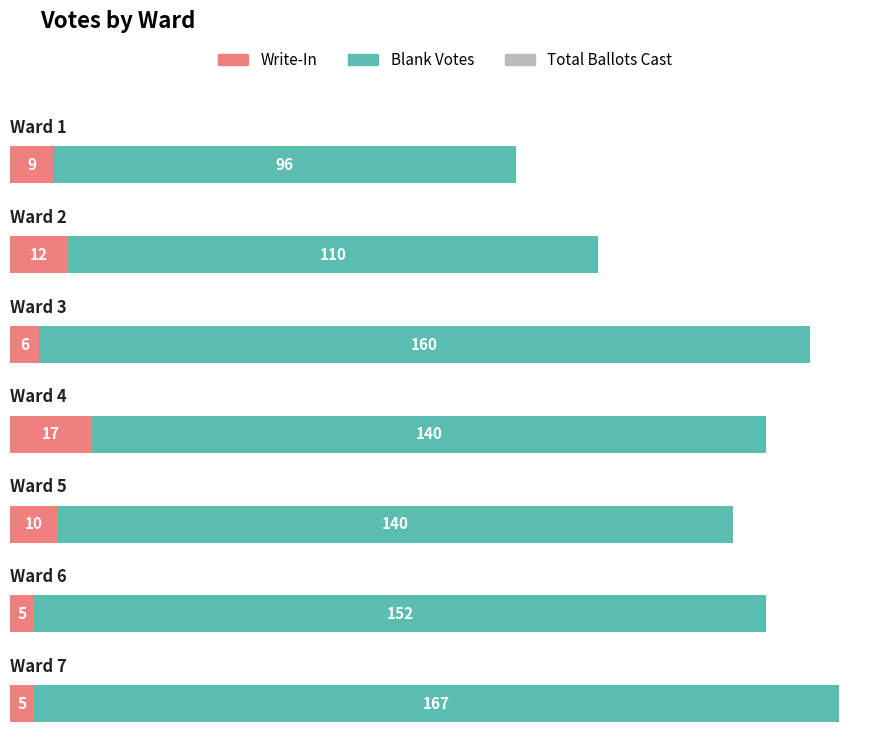

How many values in the Total Ballots Cast series are below 157?

3